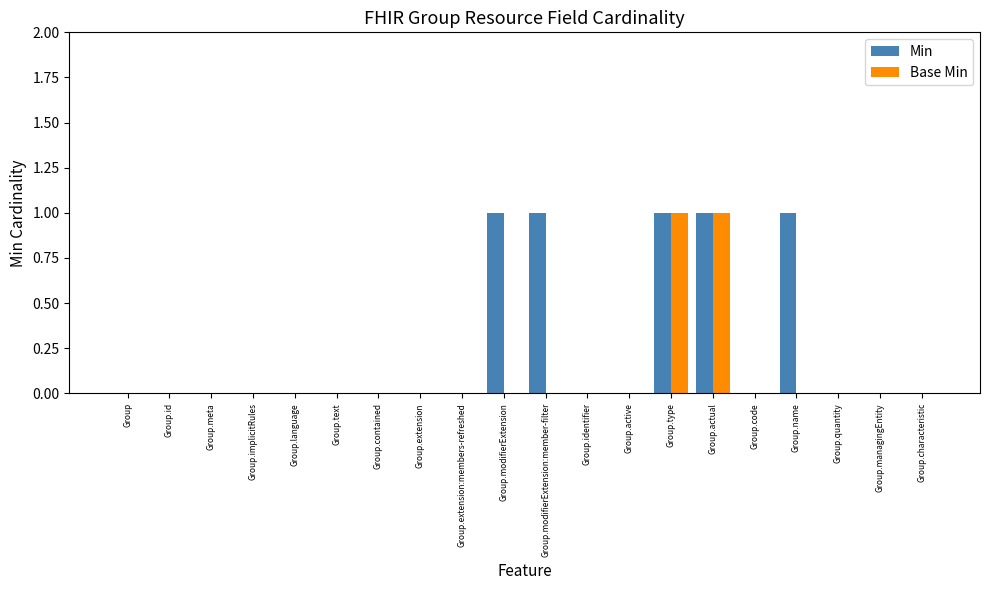

The value of Base Min at Group.language is 0. True or false?

True